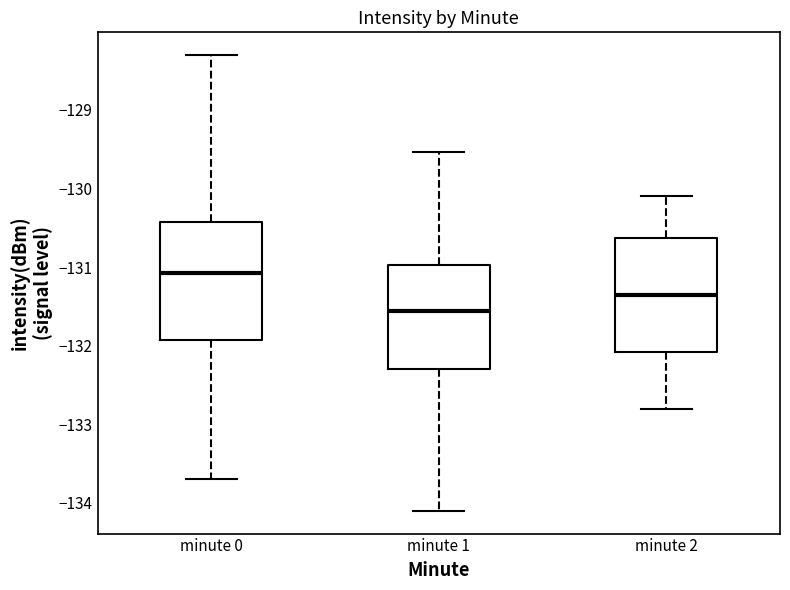

Where does the upper whisker of the box for minute 0 end on the y-axis? The values are not printed on the chart, so give them approximately, as read against the axis.

-128.3